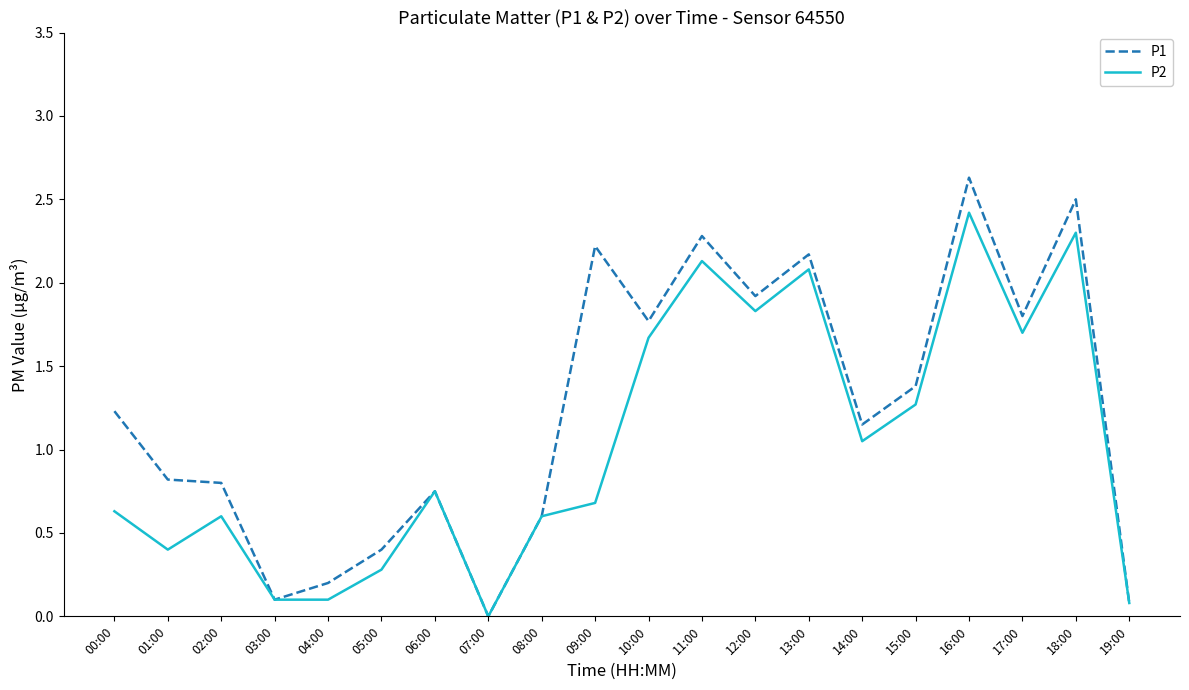

What is the maximum value shown in the chart?

2.6